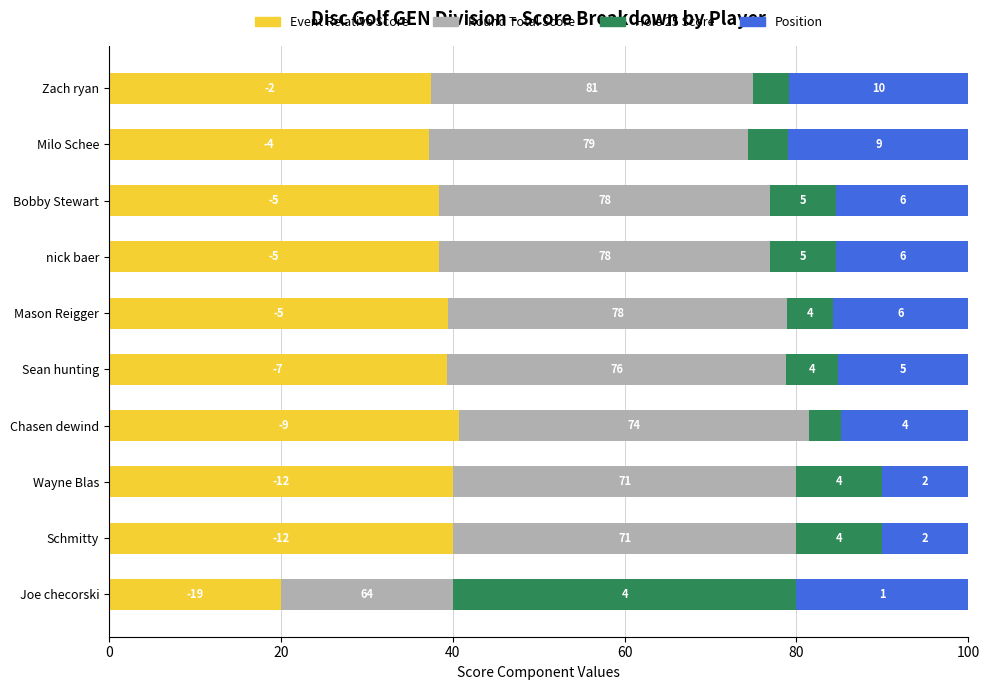

Reading left to right, extract all data points from this chart.

Event Relative Score: 20.0	40.0	40.0	40.7	39.4	39.5	38.5	38.5	37.2	37.5
Round Total Score: 20.0	40.0	40.0	40.7	39.4	39.5	38.5	38.5	37.2	37.5
Hole 25 Score: 40.0	10.0	10.0	3.7	6.1	5.3	7.7	7.7	4.7	4.2
Position: 20.0	10.0	10.0	14.8	15.2	15.8	15.4	15.4	20.9	20.8